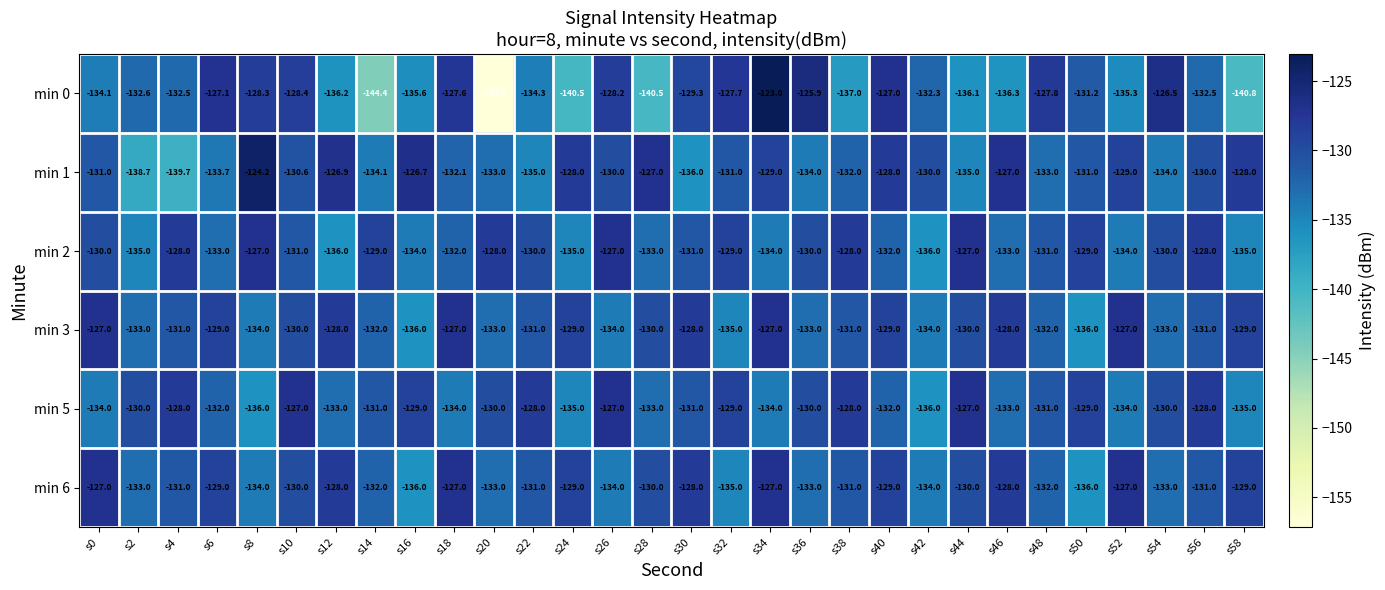

Which category has the lowest value across all series?

s20